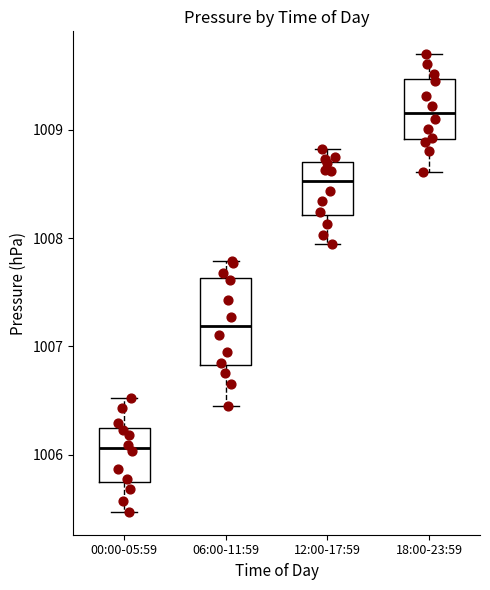

Reading left to right, read every box against the y-axis: the position of its median line, the range the box covers, and the ends of its whiskers. The values are not printed on the chart, so give them approximately, as read against the axis.

00:00-05:59: median 1006.1, box 1005.7 to 1006.2, whiskers 1005.5 to 1006.5
06:00-11:59: median 1007.2, box 1006.8 to 1007.6, whiskers 1006.5 to 1007.8
12:00-17:59: median 1008.5, box 1008.2 to 1008.7, whiskers 1008.0 to 1008.8
18:00-23:59: median 1009.2, box 1008.9 to 1009.5, whiskers 1008.6 to 1009.7